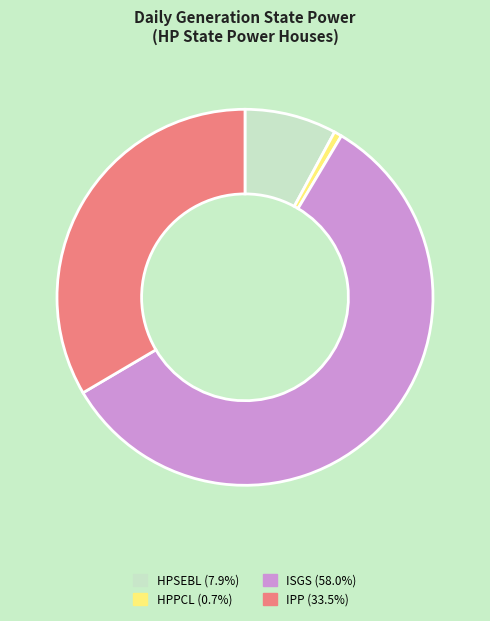

Count the number of slices in the pie.

4